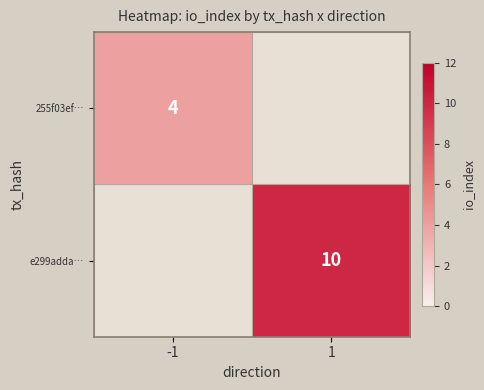

True or false: 255f03ef… has a value of 1.9 at -1.

False